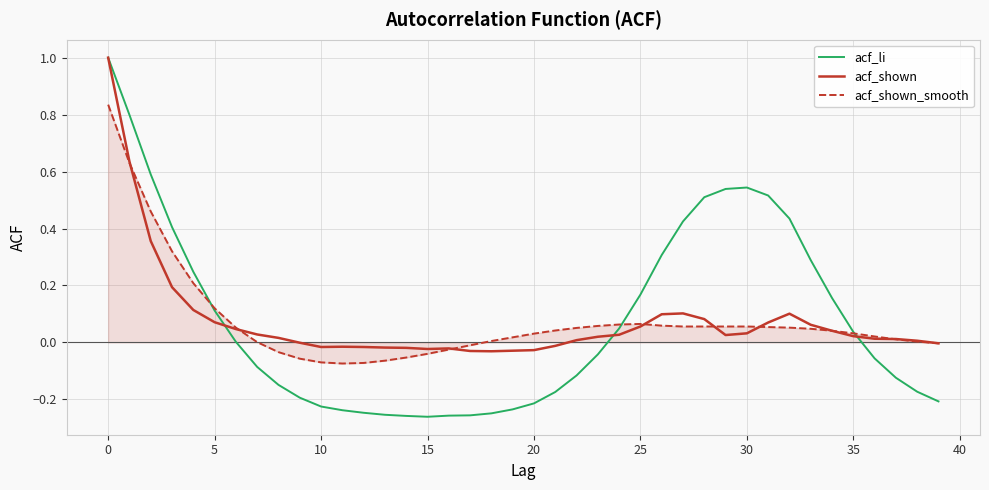

Which series has the widest spread of values?

acf_li